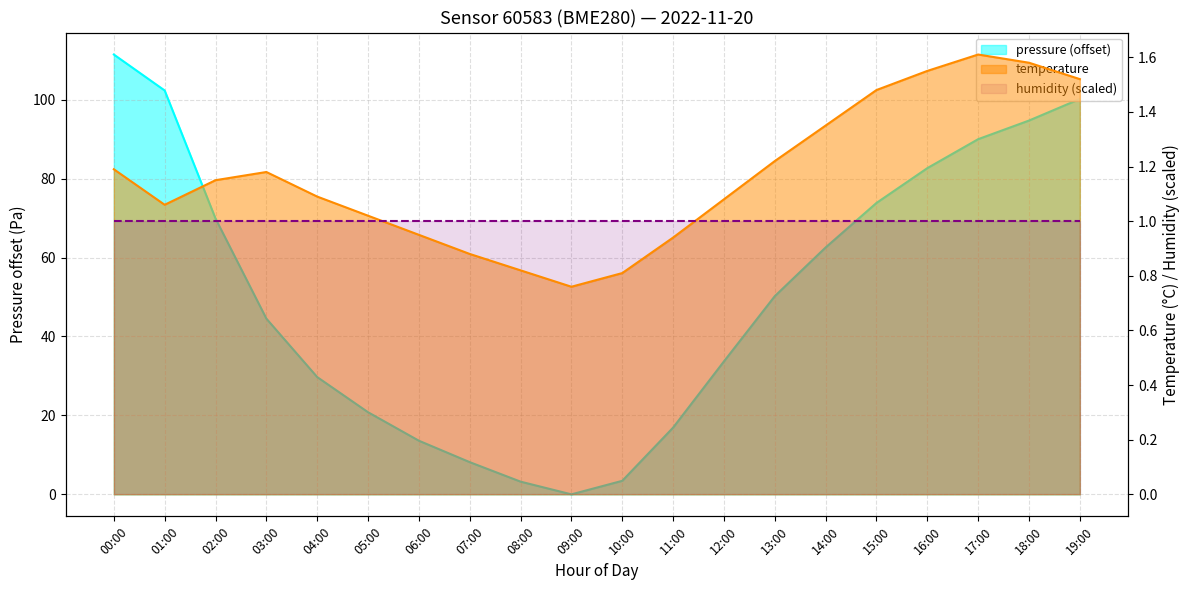

At which label does temperature first exceed 1?

00:00